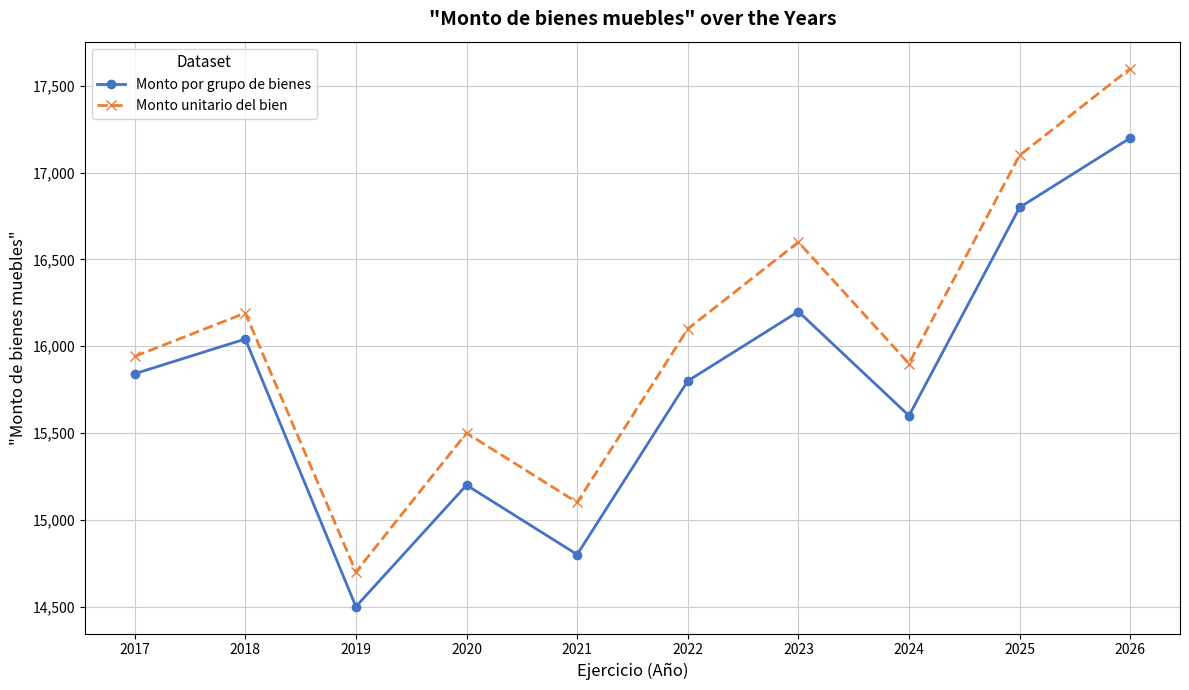

Rank the series at 2024 from highest to lowest value.

Monto unitario del bien, Monto por grupo de bienes